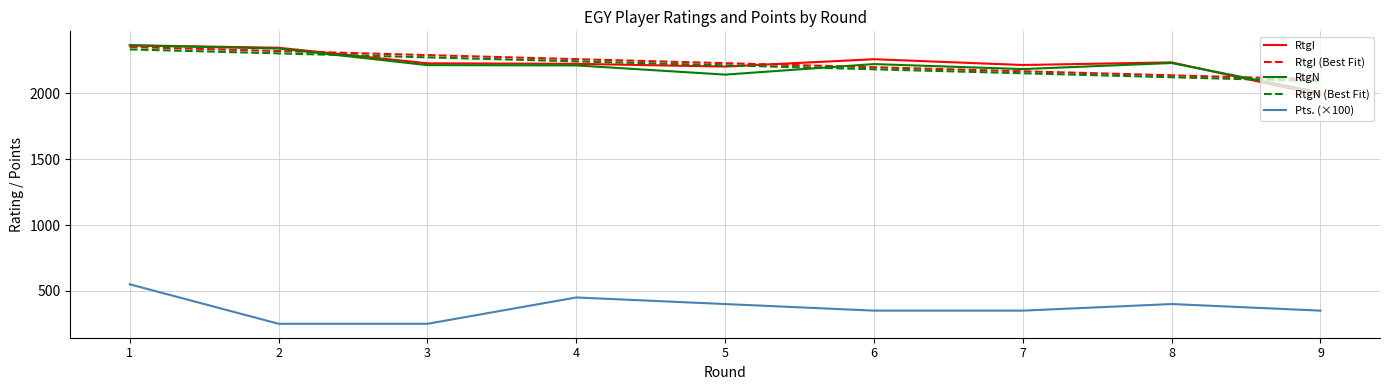

Which category has the highest value across all series?

1